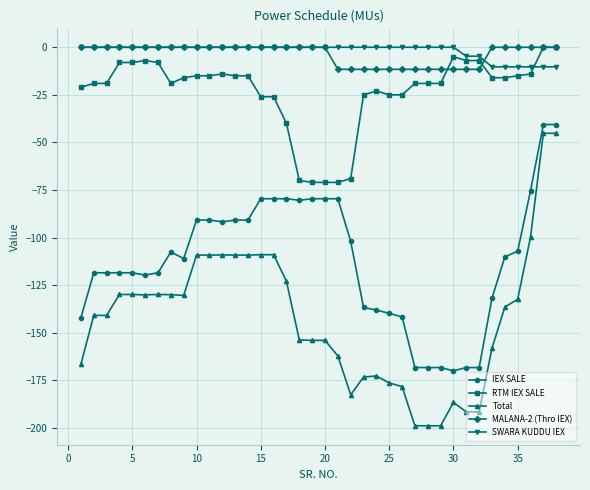

True or false: Total has more than 1 interior local peaks.

True